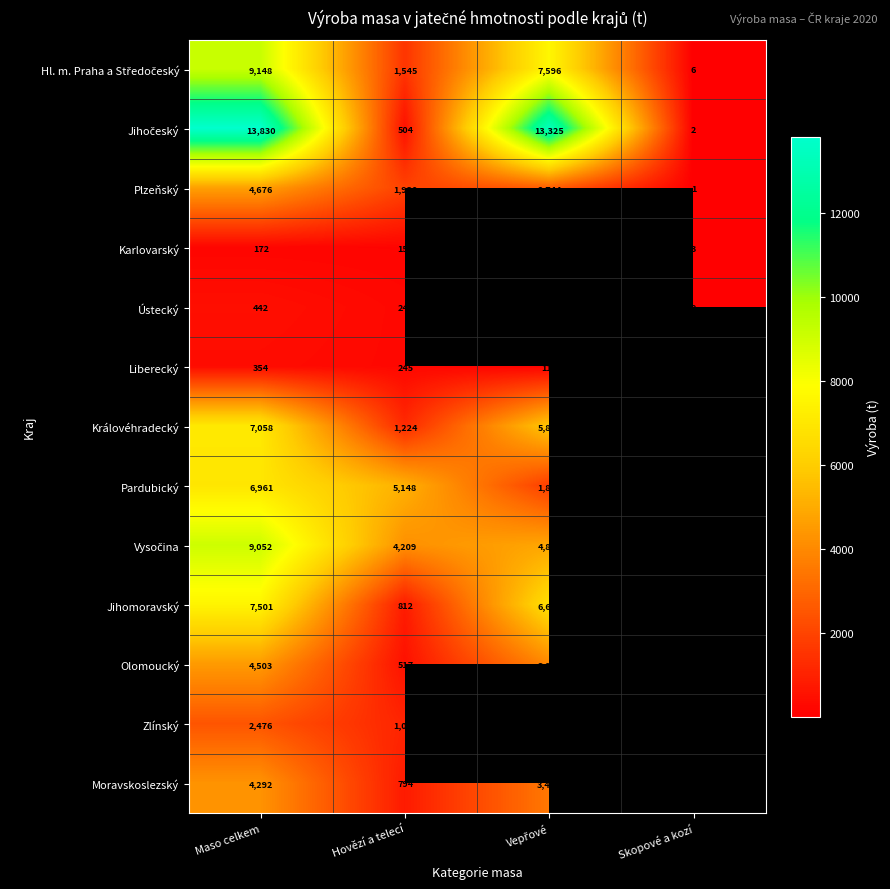

Which has a higher value, Vepřové or Maso celkem?

Maso celkem